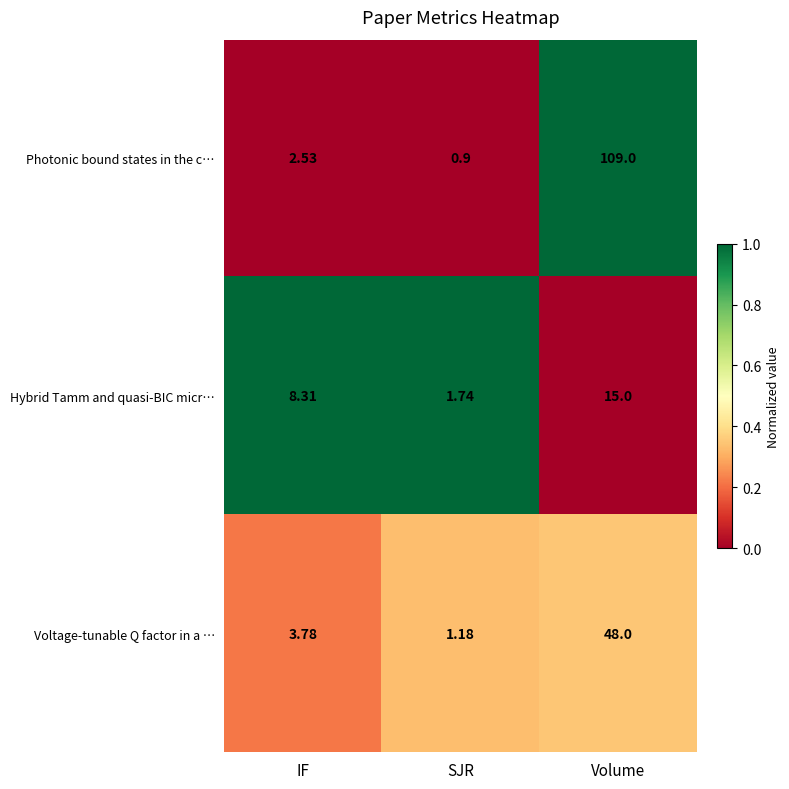

List the labels in order of Voltage-tunable Q factor in a … value, largest first.

Volume, IF, SJR